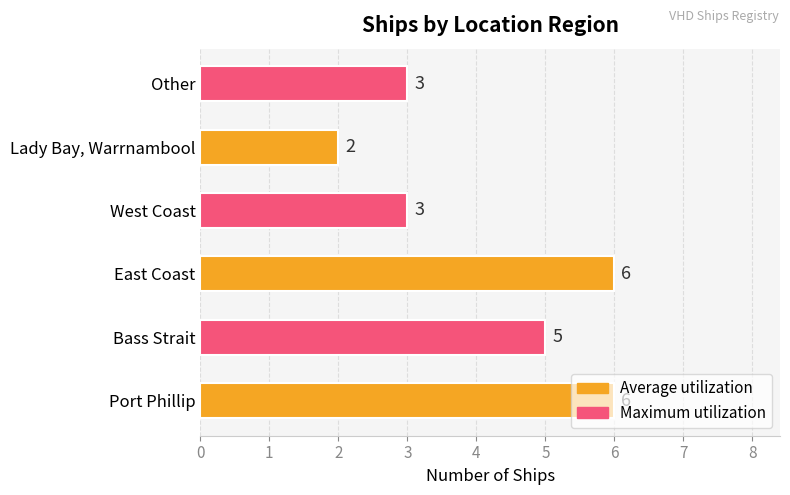

The value at Port Phillip is 10. True or false?

False